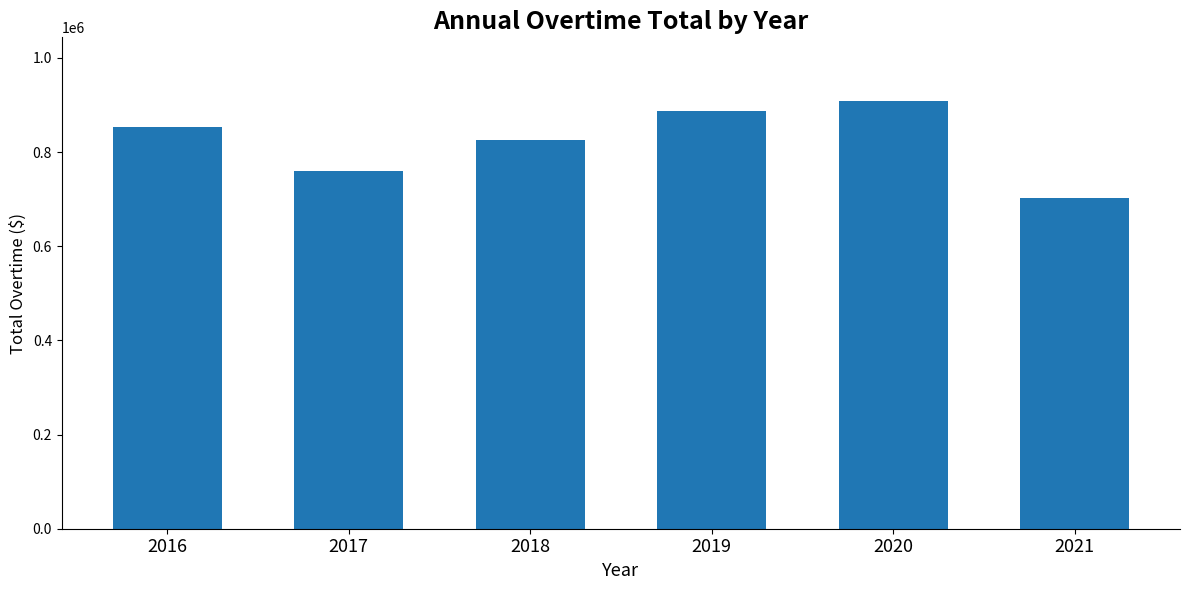

What is the ratio of the value at 2018 to the value at 2016?

1.0